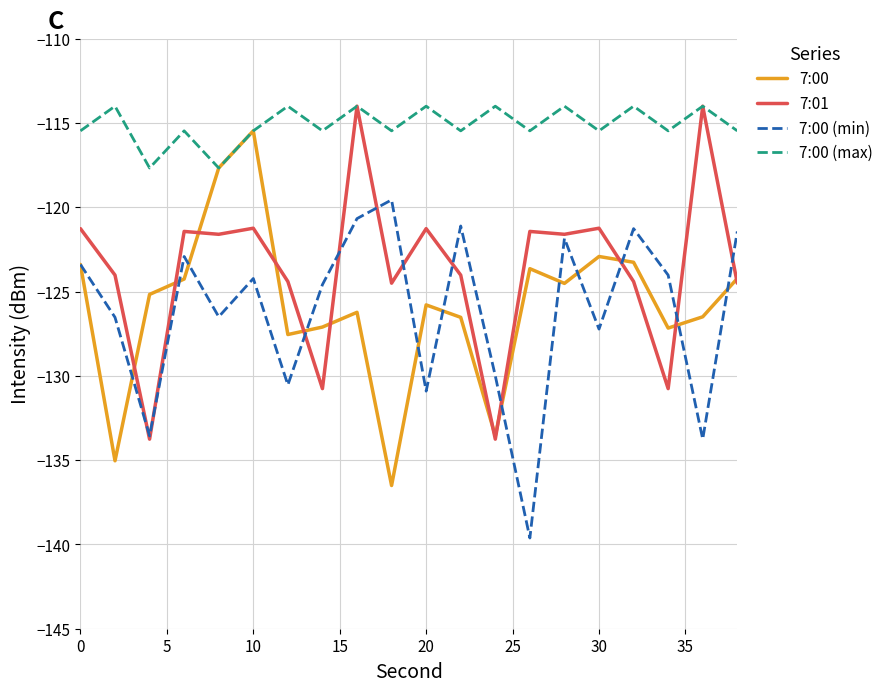

True or false: 7:00 (min) has more than 1 interior local peaks.

True